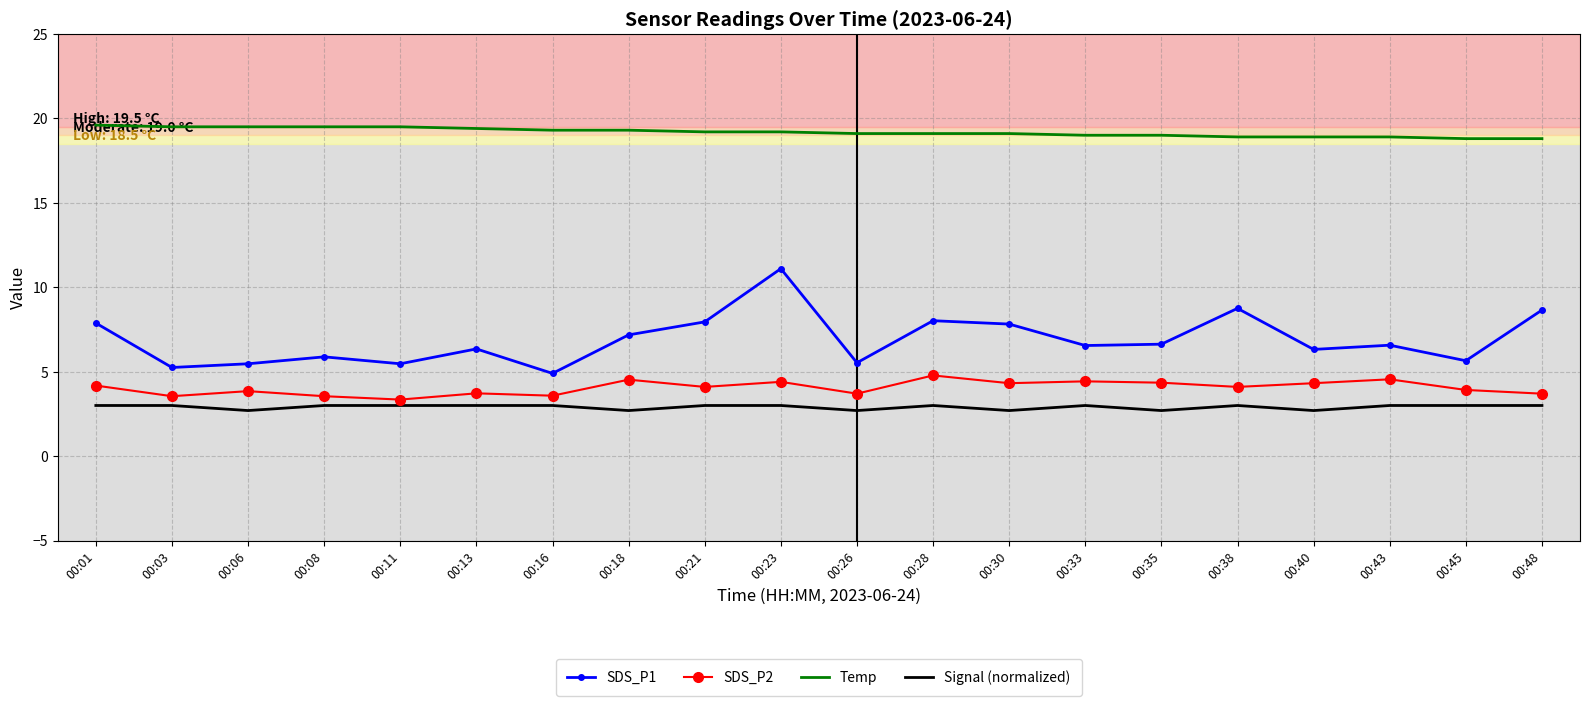

What is the minimum value shown in the chart?

2.7